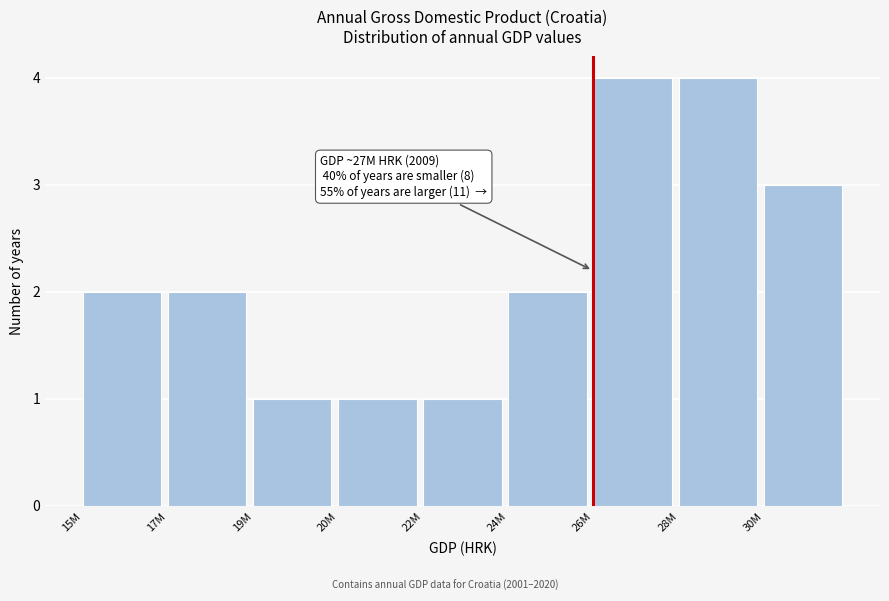

Reading right to left, transcribe all the data shown in this chart.

3	4	4	2	1	1	1	2	2